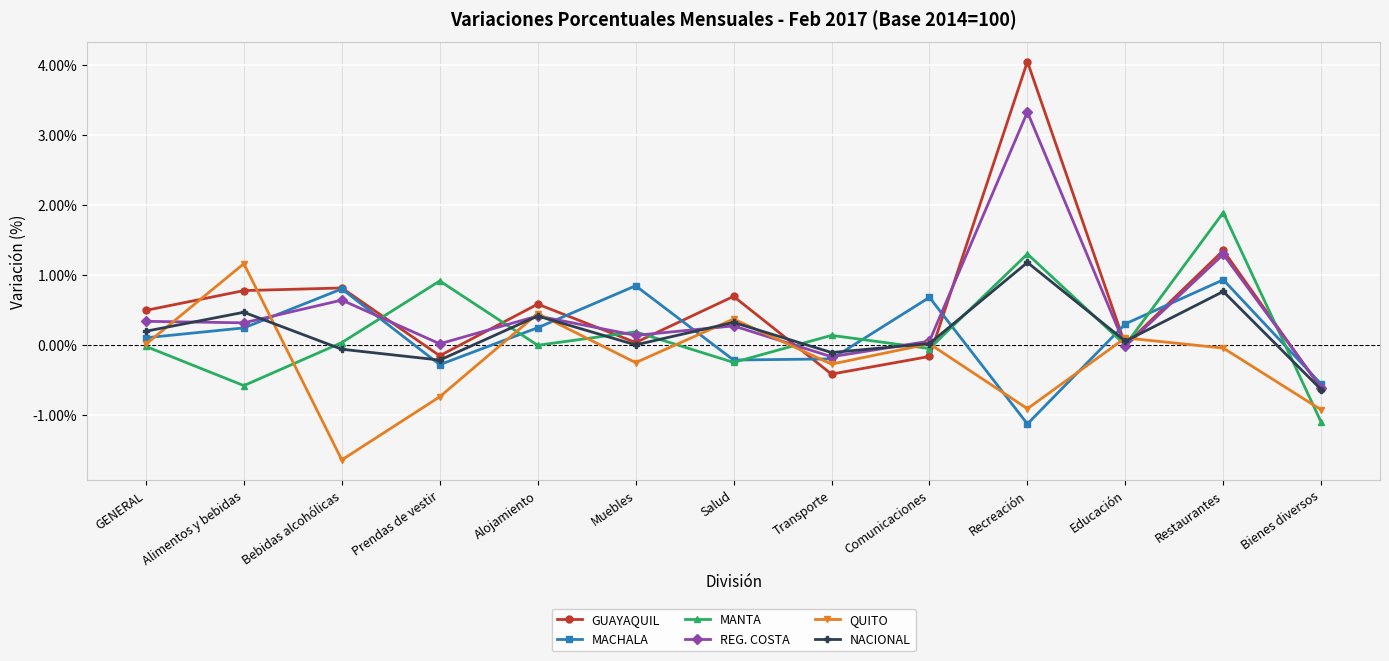

How many categories are shown in the chart?

13